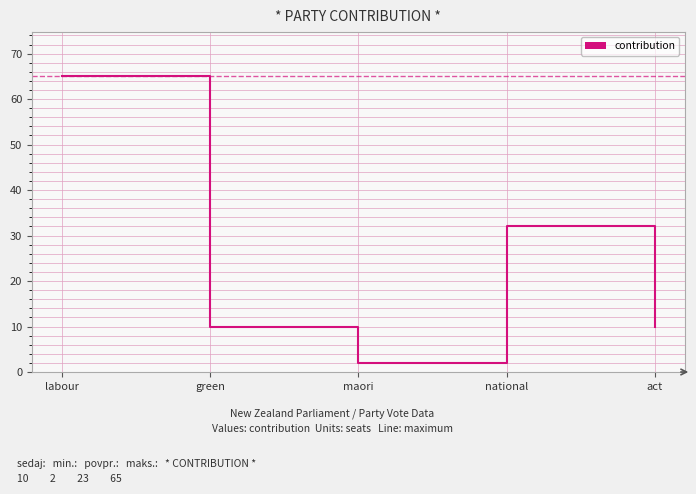

At which label does the data first exceed 10?

labour